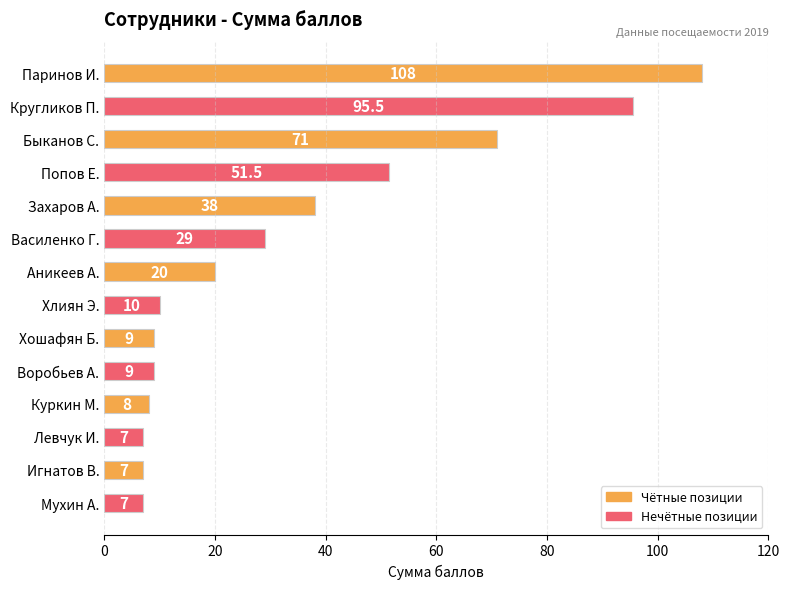

The chart shows a value of 15.3 at Хошафян Б.. True or false?

False